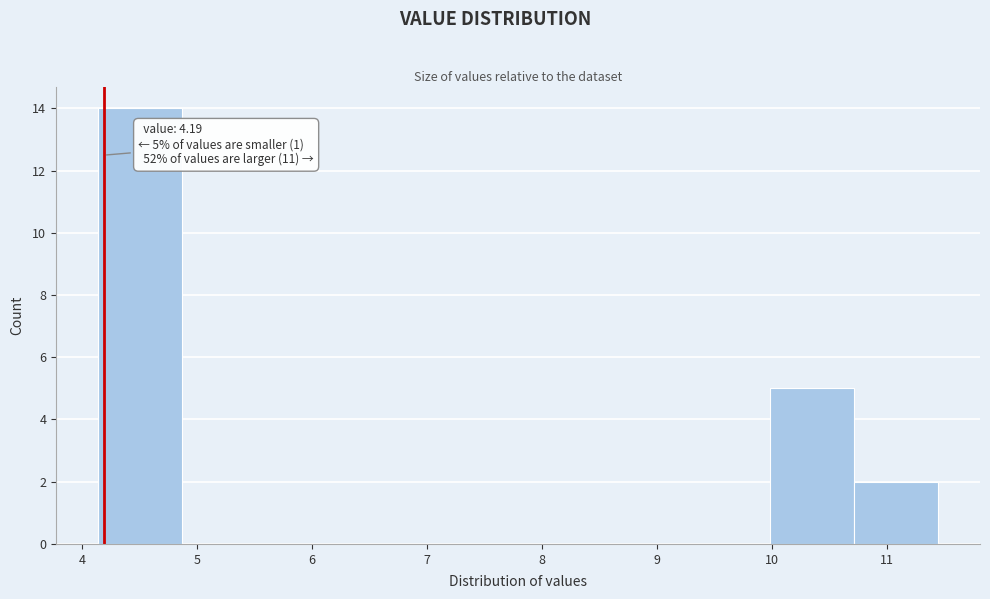

Which range on the x-axis has the tallest bar?

4.14 to 4.87